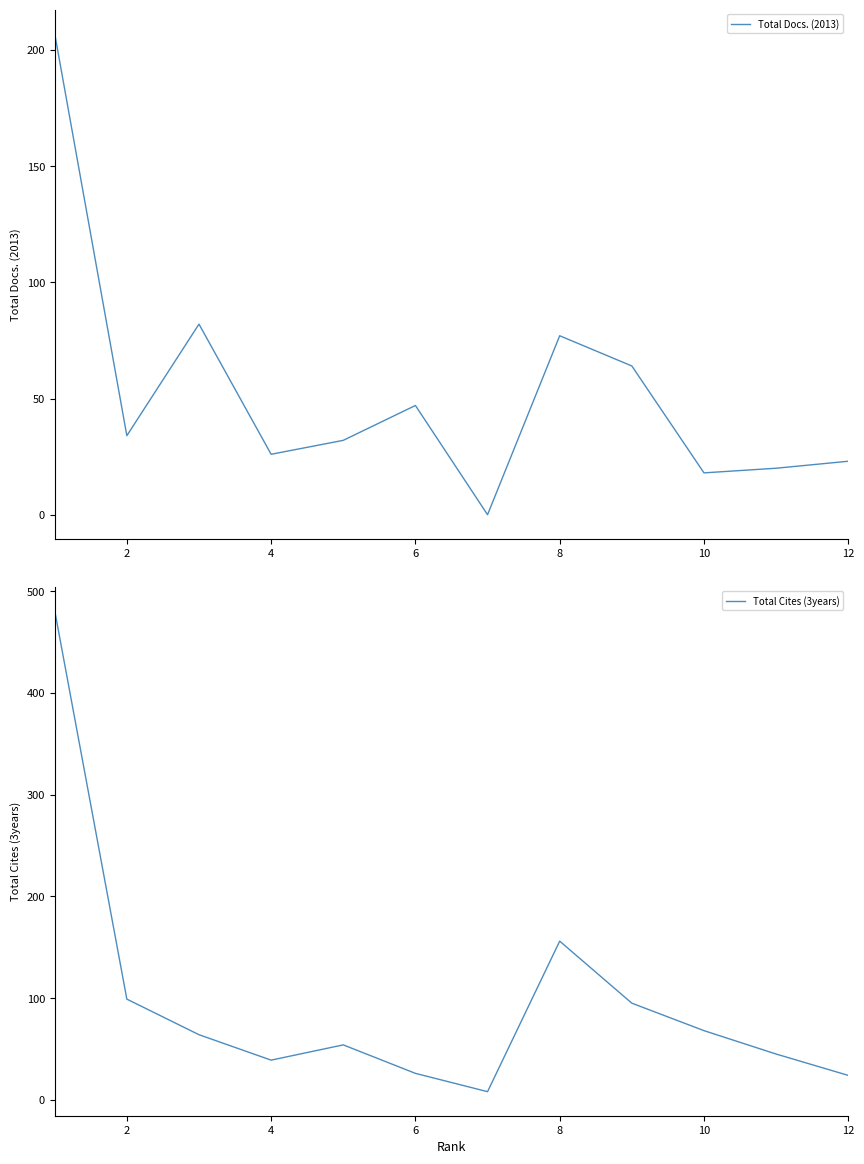

The value of Total Docs. (2013) at 8 is 77. True or false?

True